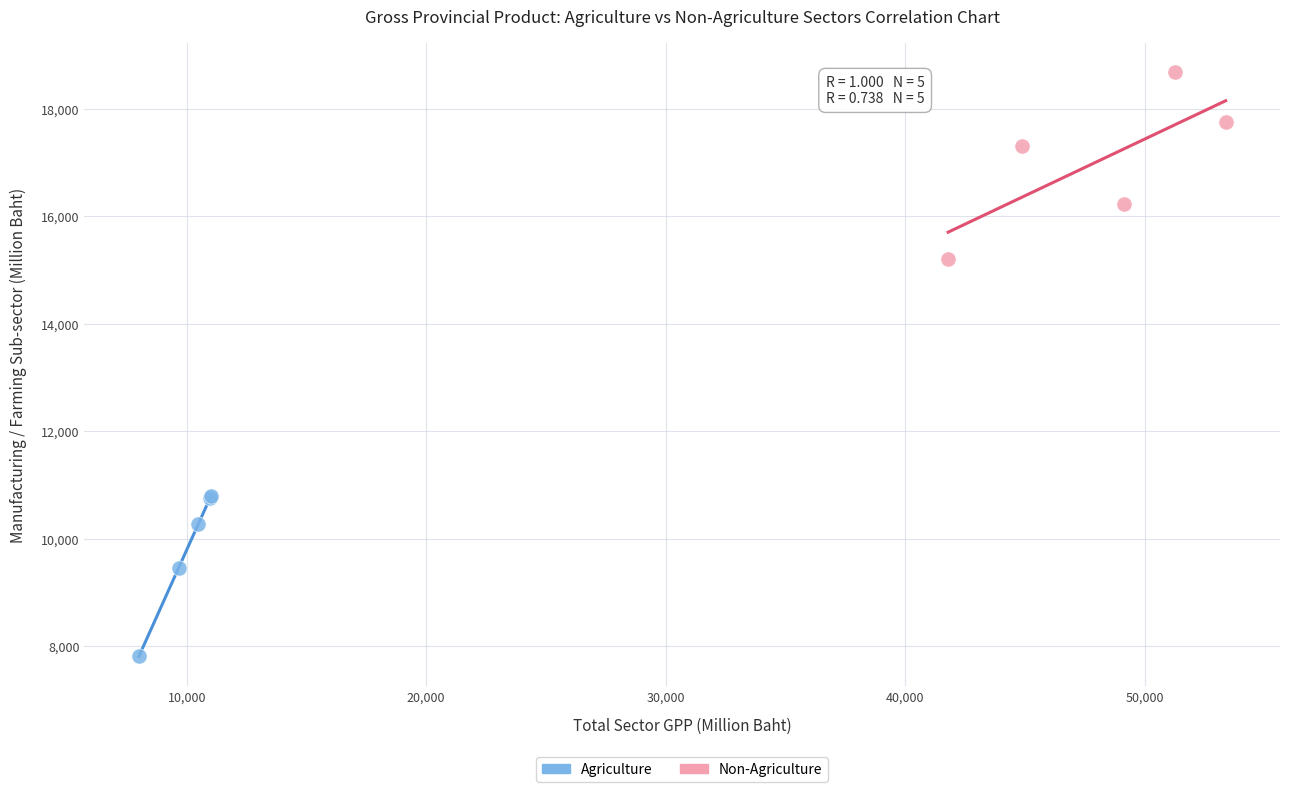

Which series reaches the maximum Y coordinate?

Non-Agriculture